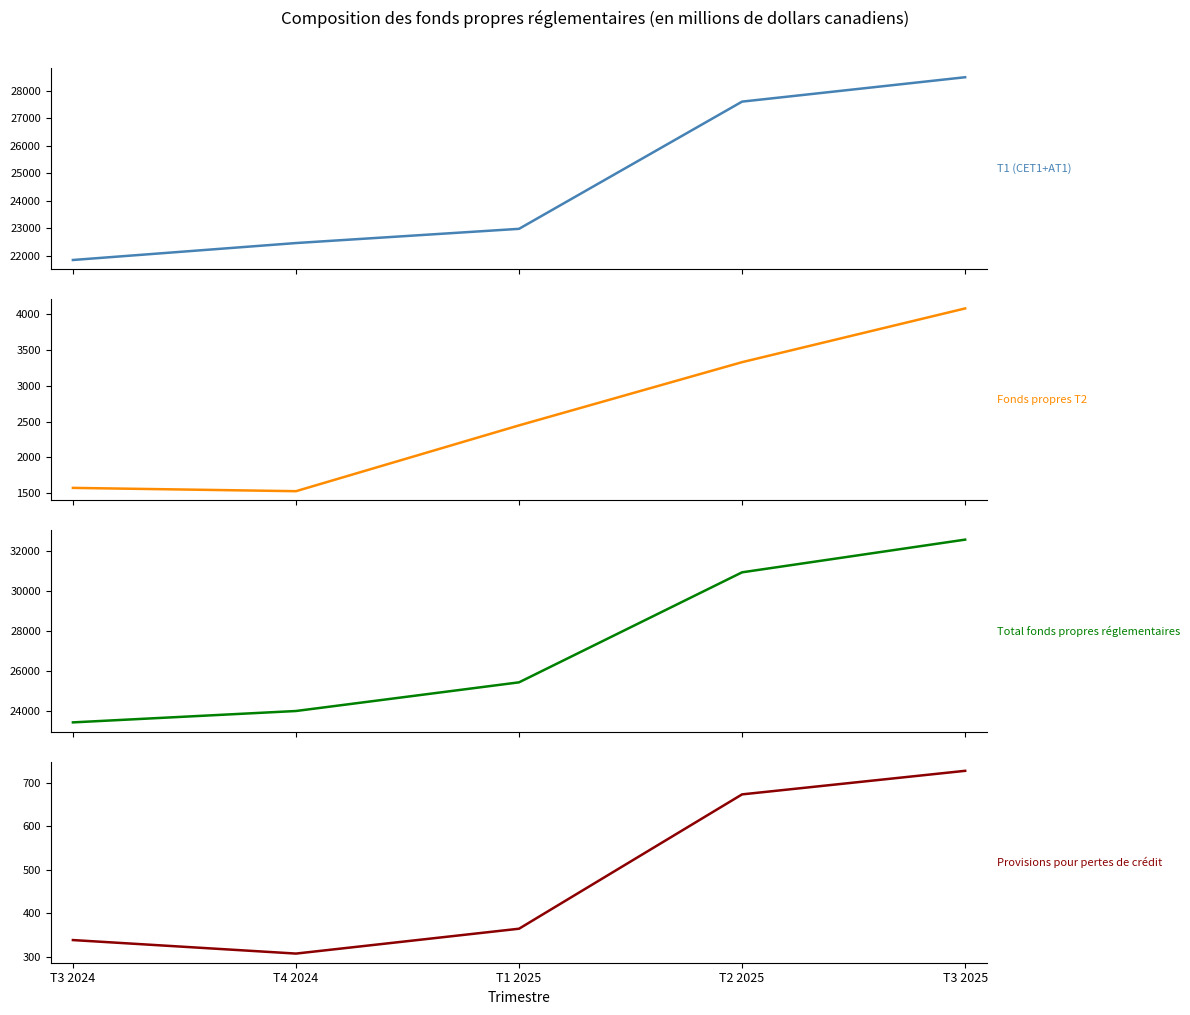

True or false: Fonds propres T2 and Total fonds propres réglementaires cross at least once.

False